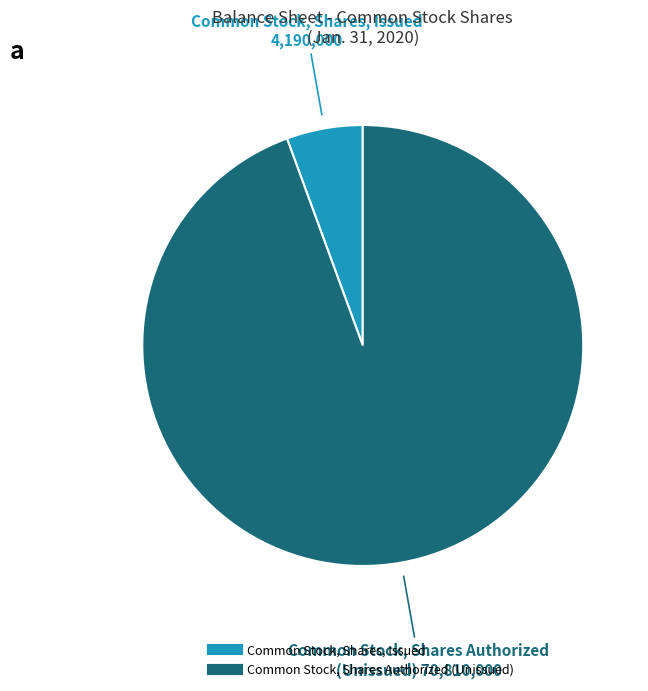

Is there any slice that represents more than half of the pie?

Yes